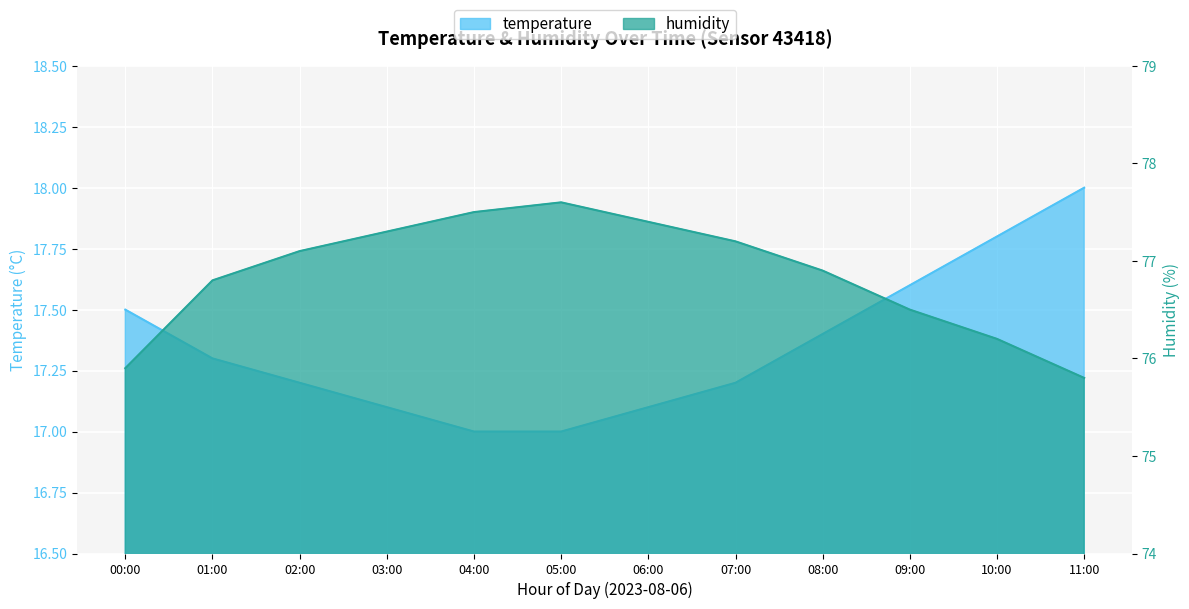

Reading left to right, extract all data points from this chart.

temperature: 00:00=17.5	01:00=17.3	02:00=17.2	03:00=17.1	04:00=17.0	05:00=17.0	06:00=17.1	07:00=17.2	08:00=17.4	09:00=17.6	10:00=17.8	11:00=18.0
humidity: 00:00=75.9	01:00=76.8	02:00=77.1	03:00=77.3	04:00=77.5	05:00=77.6	06:00=77.4	07:00=77.2	08:00=76.9	09:00=76.5	10:00=76.2	11:00=75.8